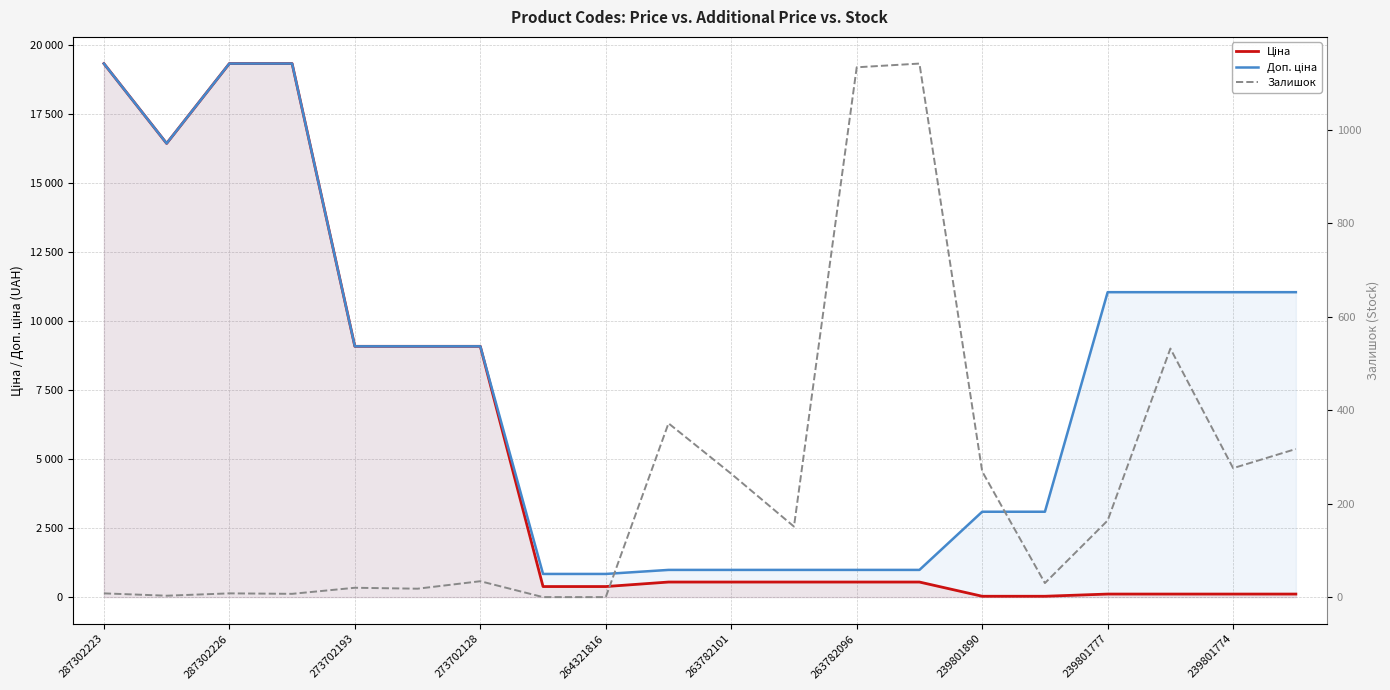

How many categories are shown in the chart?

20